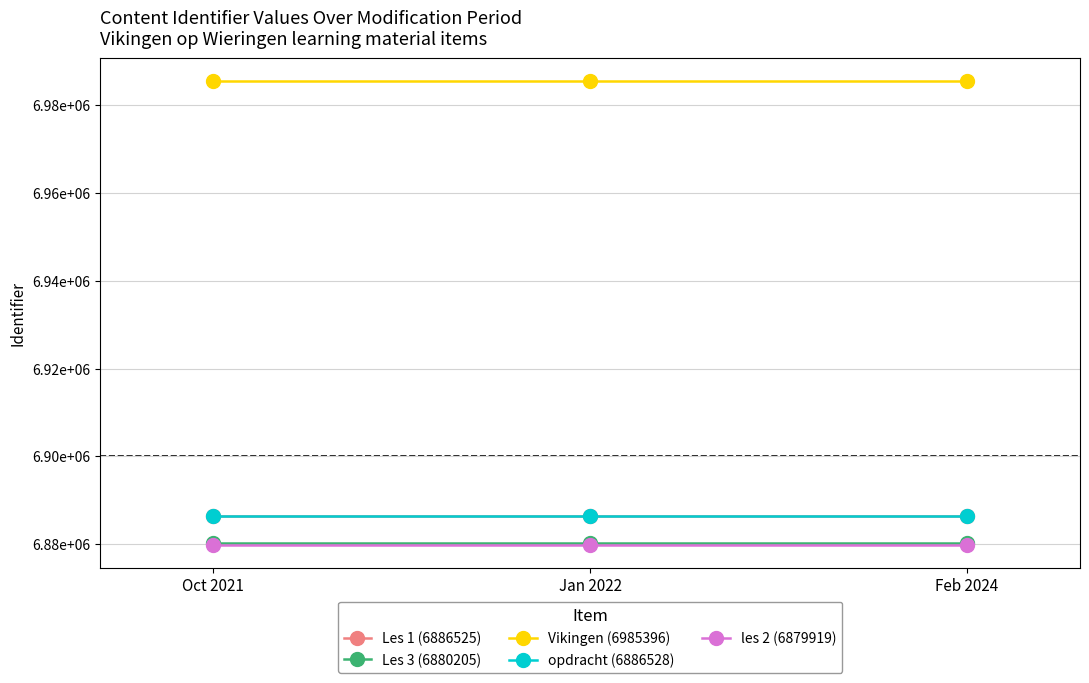

What is the value of the Les 1 (6886525) point at the 2nd from the left?

6886525